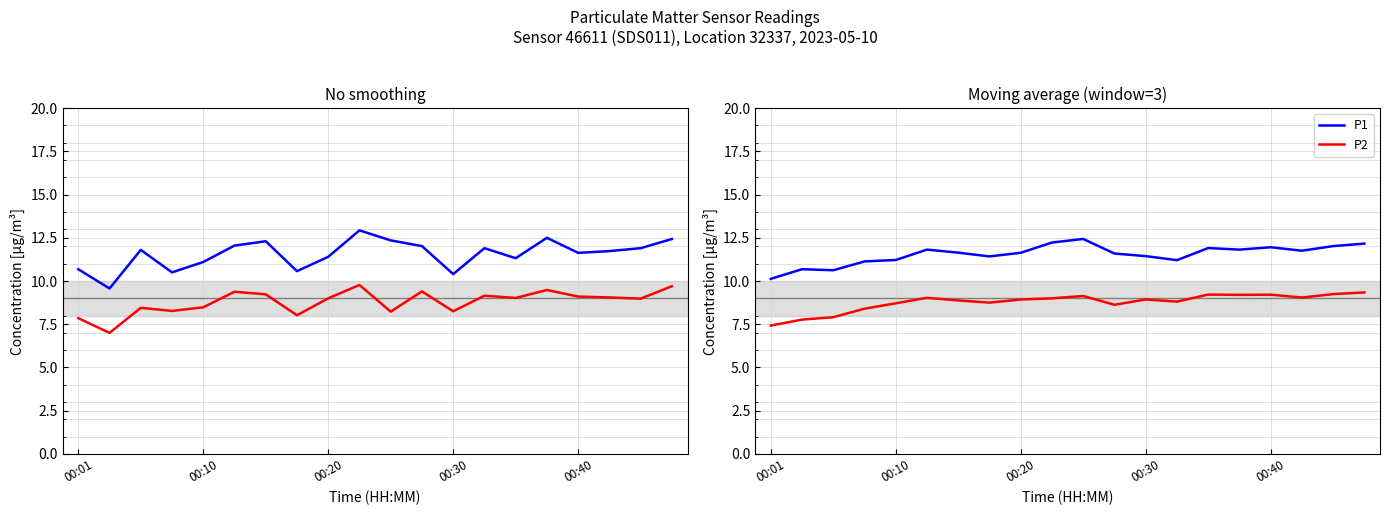

How many lines are shown in the chart?

2